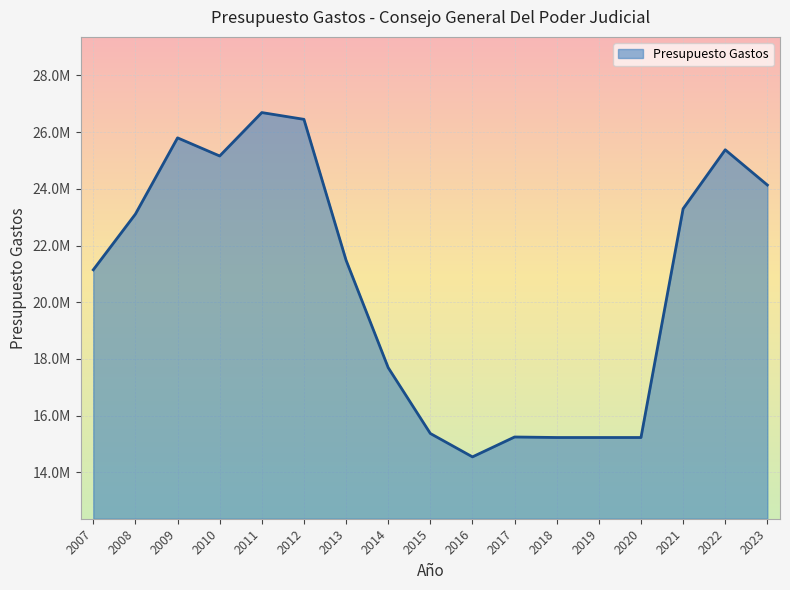

Does the chart have visible grid lines?

Yes